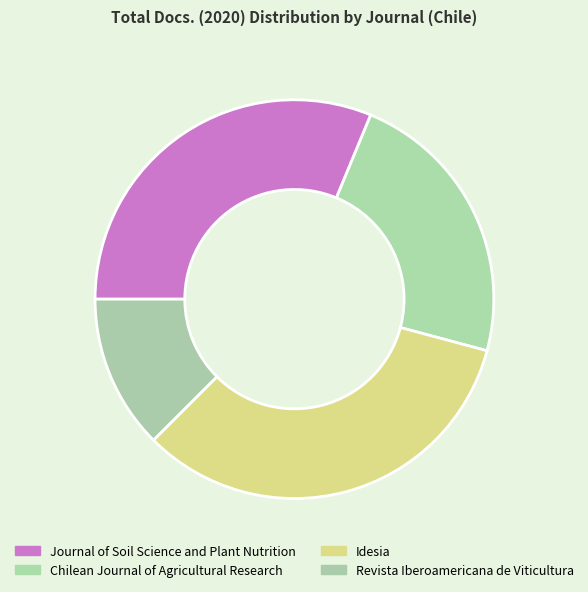

How many slices are in this pie chart?

4